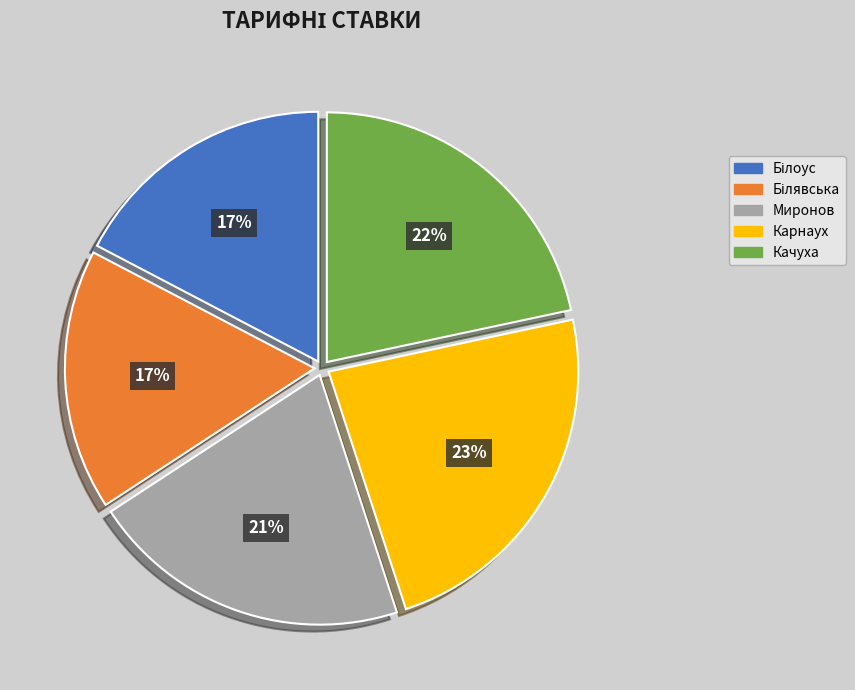

Which slice is the largest?

Карнаух